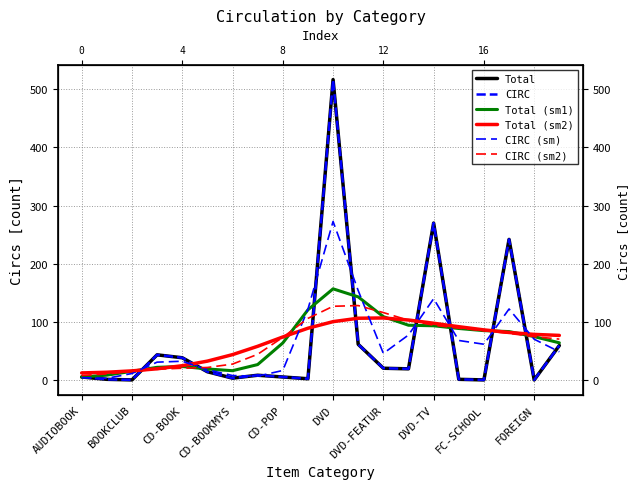

What is the value of the Total (sm1) point at the 14th from the left?

94.8